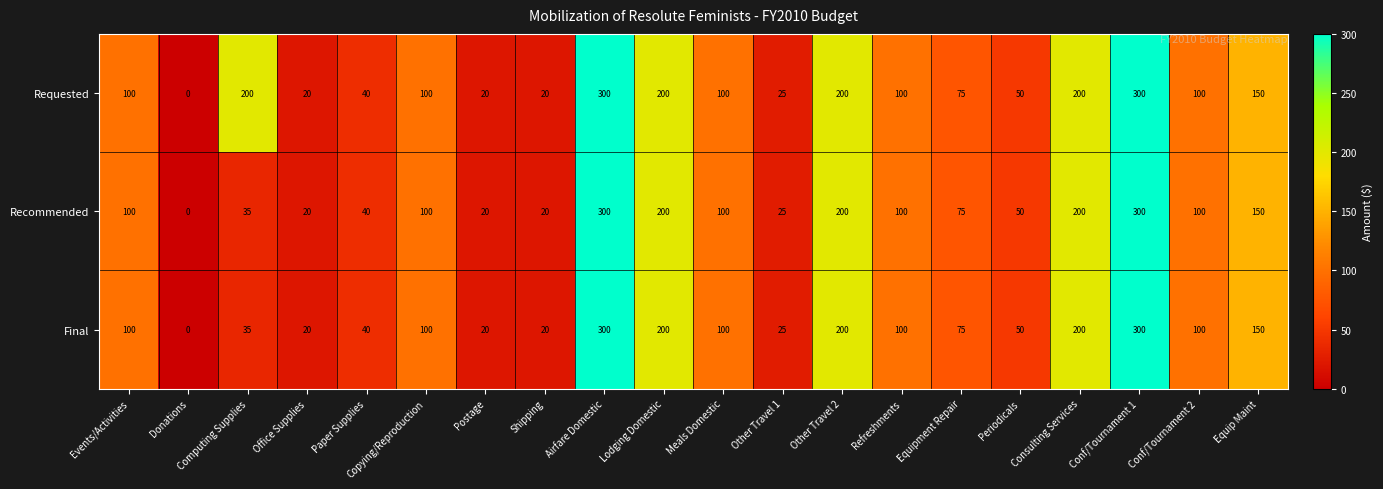

What is the highest value of the Recommended series?

300